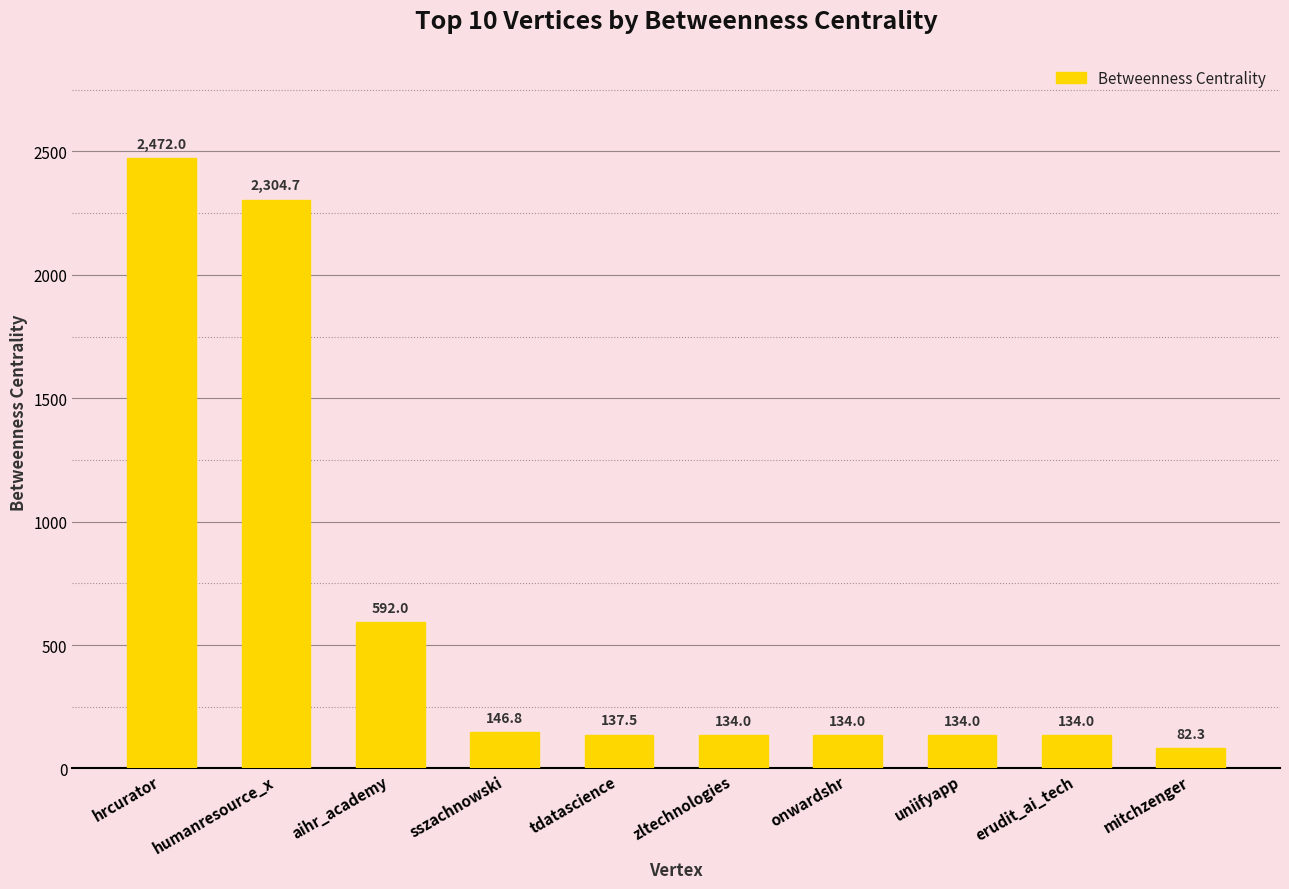

What is the label of the 5th bar from the right?

zltechnologies